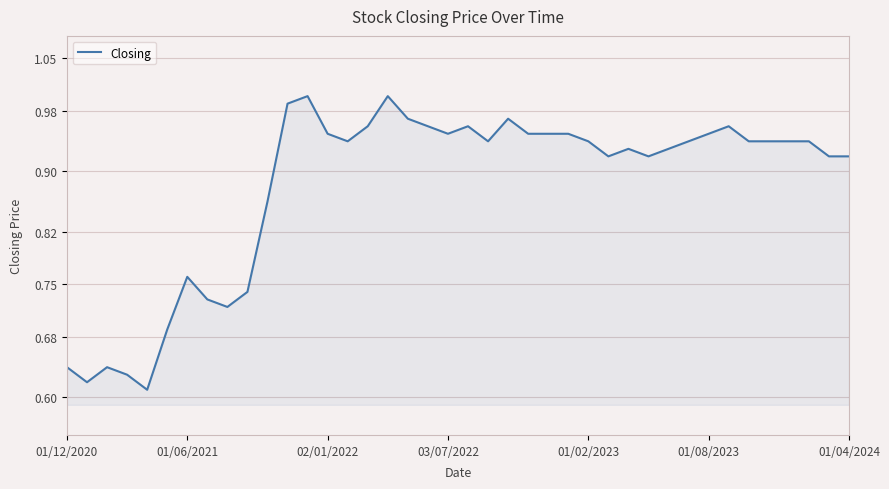

Is this an area chart (filled region under the line)?

Yes